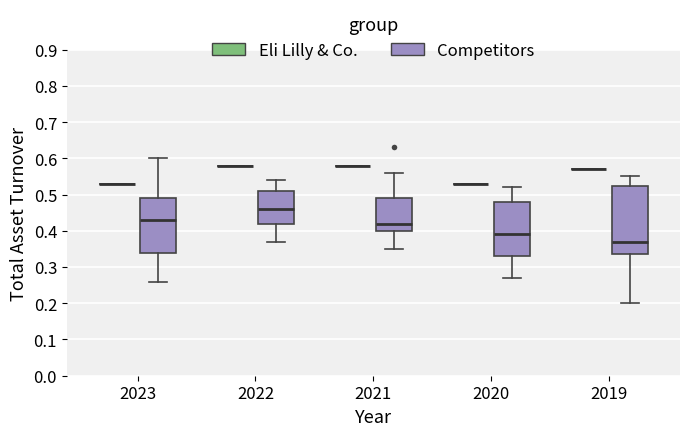

Reading left to right, transcribe this box plot: for each box, give where its median line is, the range the box spans, and where its two whiskers end, as read against the y-axis. The values are not printed on the chart, so give them approximately, as read against the axis.

2023 (Eli Lilly & Co.): box collapsed to a line at 0.53, whiskers 0.53 to 0.53
2023 (Competitors): median 0.43, box 0.34 to 0.49, whiskers 0.26 to 0.60
2022 (Eli Lilly & Co.): box collapsed to a line at 0.58, whiskers 0.58 to 0.58
2022 (Competitors): median 0.46, box 0.42 to 0.51, whiskers 0.37 to 0.54
2021 (Eli Lilly & Co.): box collapsed to a line at 0.58, whiskers 0.58 to 0.58
2021 (Competitors): median 0.42, box 0.40 to 0.49, whiskers 0.35 to 0.56
2020 (Eli Lilly & Co.): box collapsed to a line at 0.53, whiskers 0.53 to 0.53
2020 (Competitors): median 0.39, box 0.33 to 0.48, whiskers 0.27 to 0.52
2019 (Eli Lilly & Co.): box collapsed to a line at 0.57, whiskers 0.57 to 0.57
2019 (Competitors): median 0.37, box 0.34 to 0.53, whiskers 0.20 to 0.55